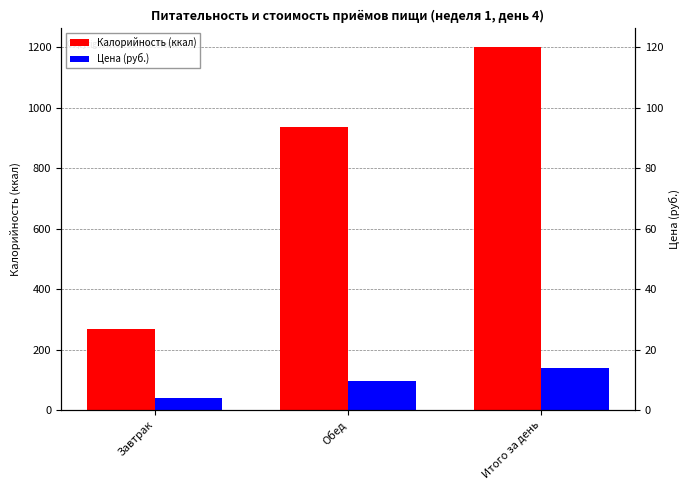

Rank the series by their maximum value, from highest to lowest.

Калорийность (ккал), Цена (руб.)